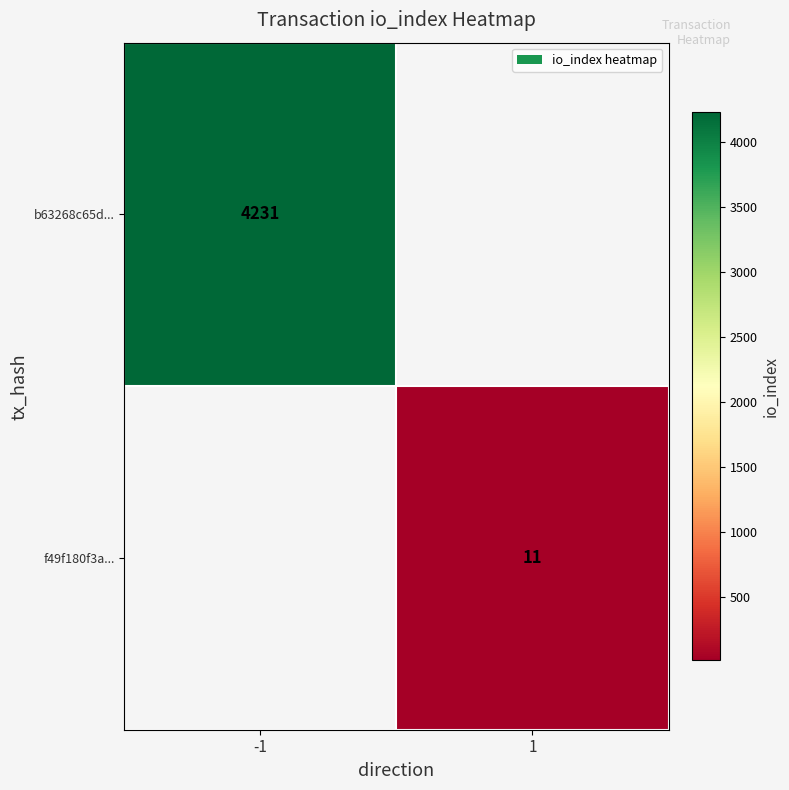

Which category has the highest value across all series?

-1